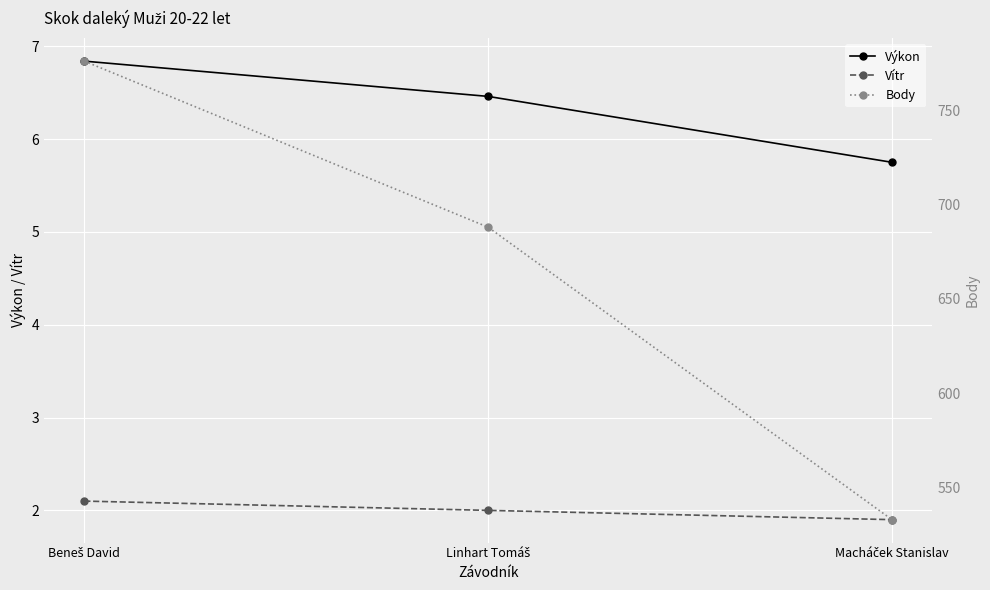

How many lines are shown in the chart?

3